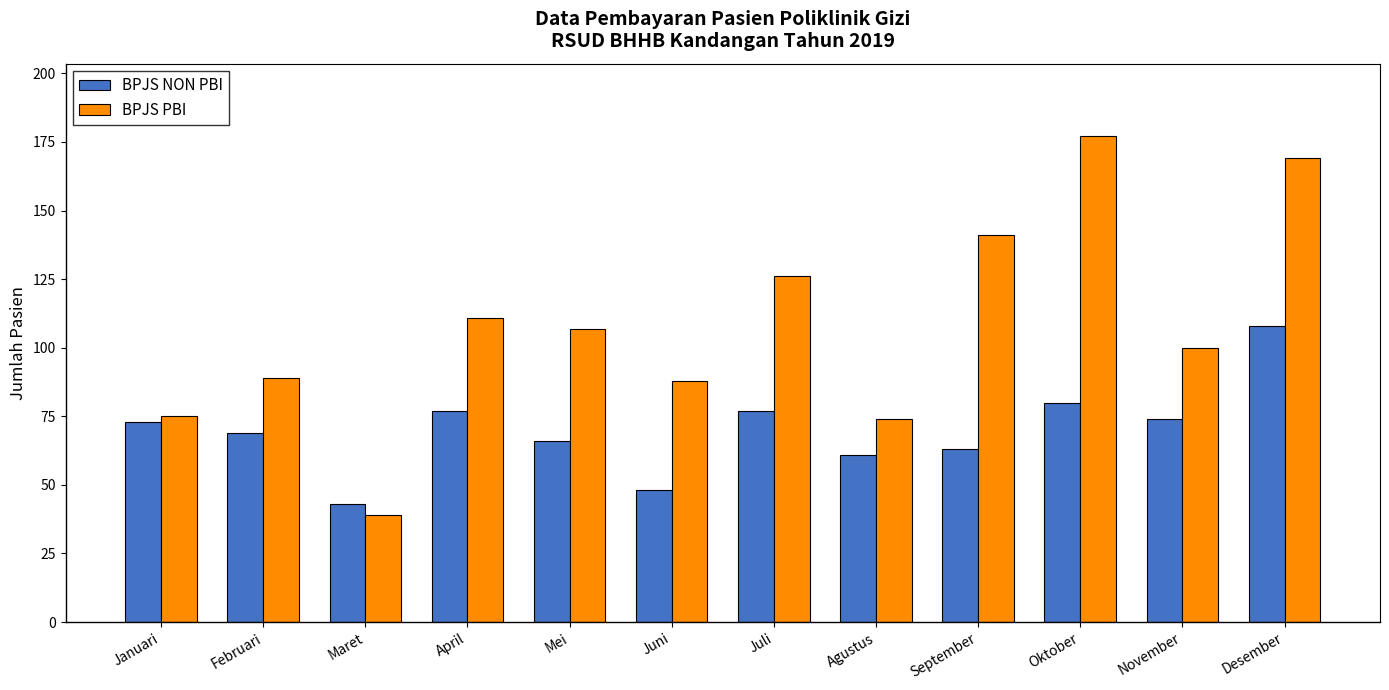

Is it true that BPJS PBI equals 141 at September?

True